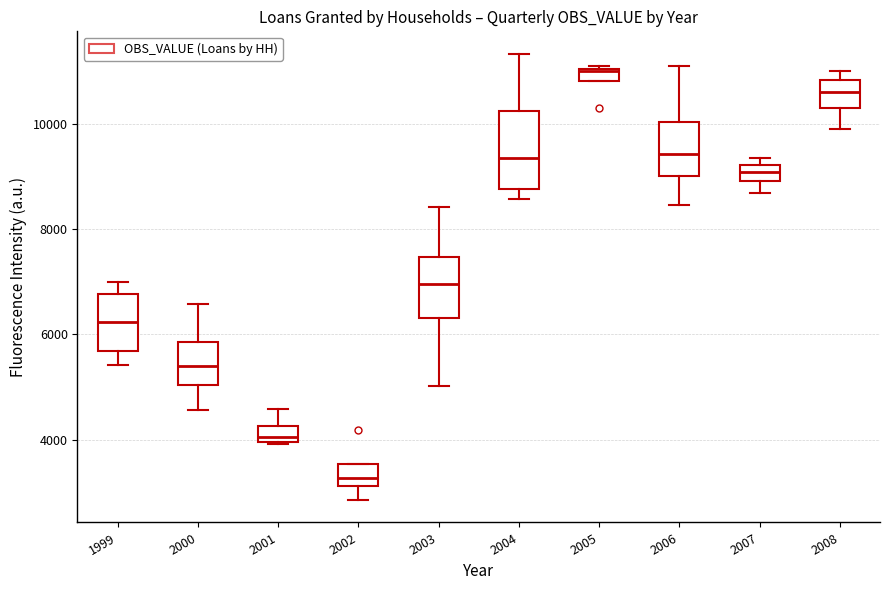

Which box's median line is the lowest?

2002